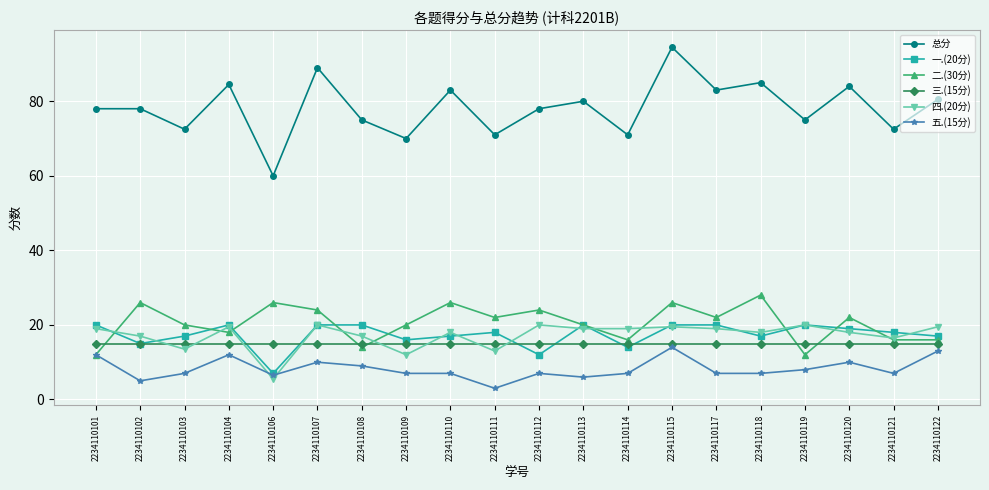

At 2234110120, list the series in order from smallest to largest.

五.(15分), 三.(15分), 四.(20分), 一.(20分), 二.(30分), 总分